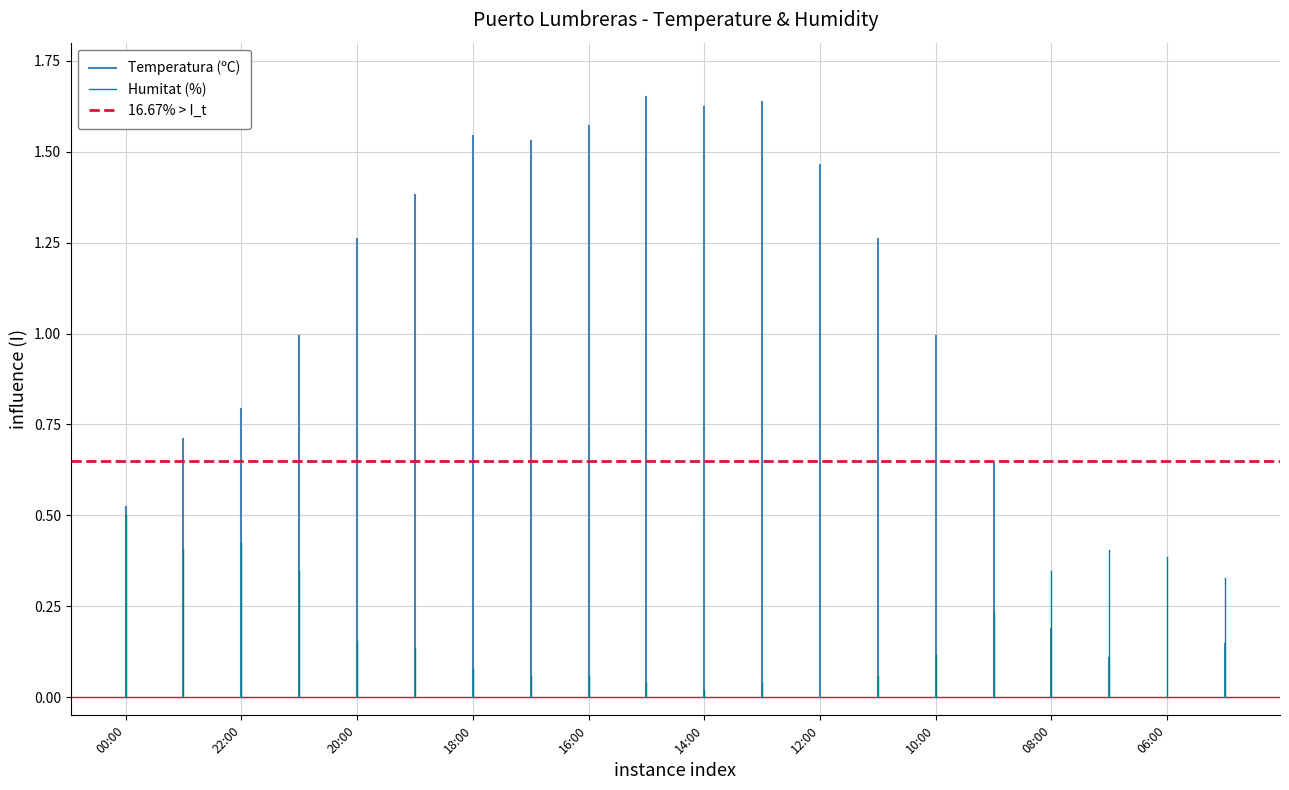

What are all the series names shown in the legend?

Temperatura (ºC), Humitat (%), 16.67% > I_t